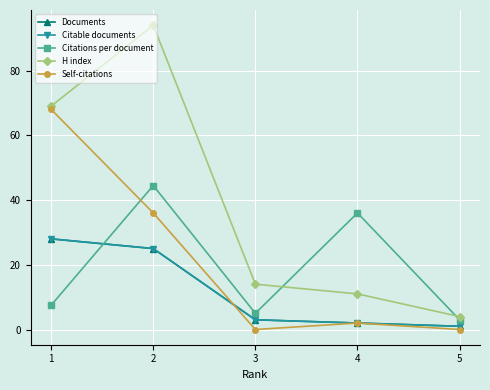

How many values in the Documents series exceed 3?

2